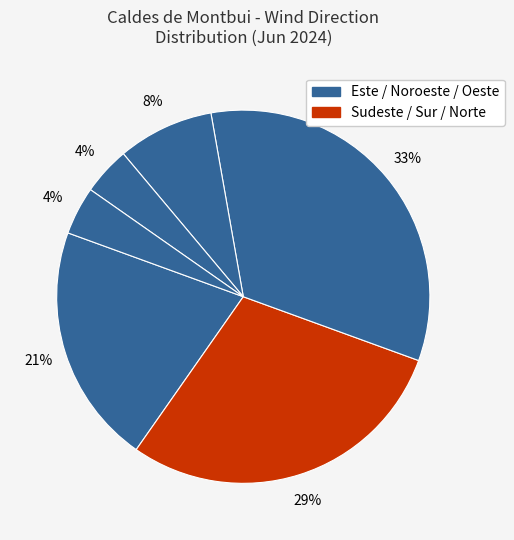

Does any single category account for the majority?

No